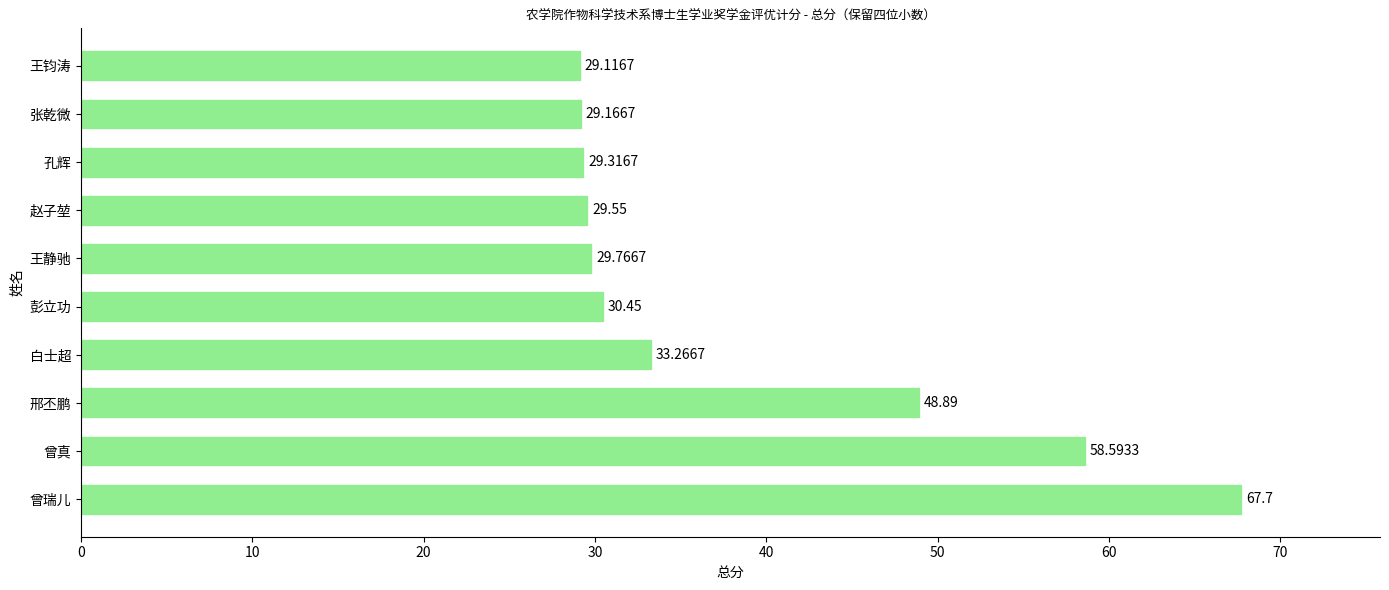

Count the number of values greater than 30.

5